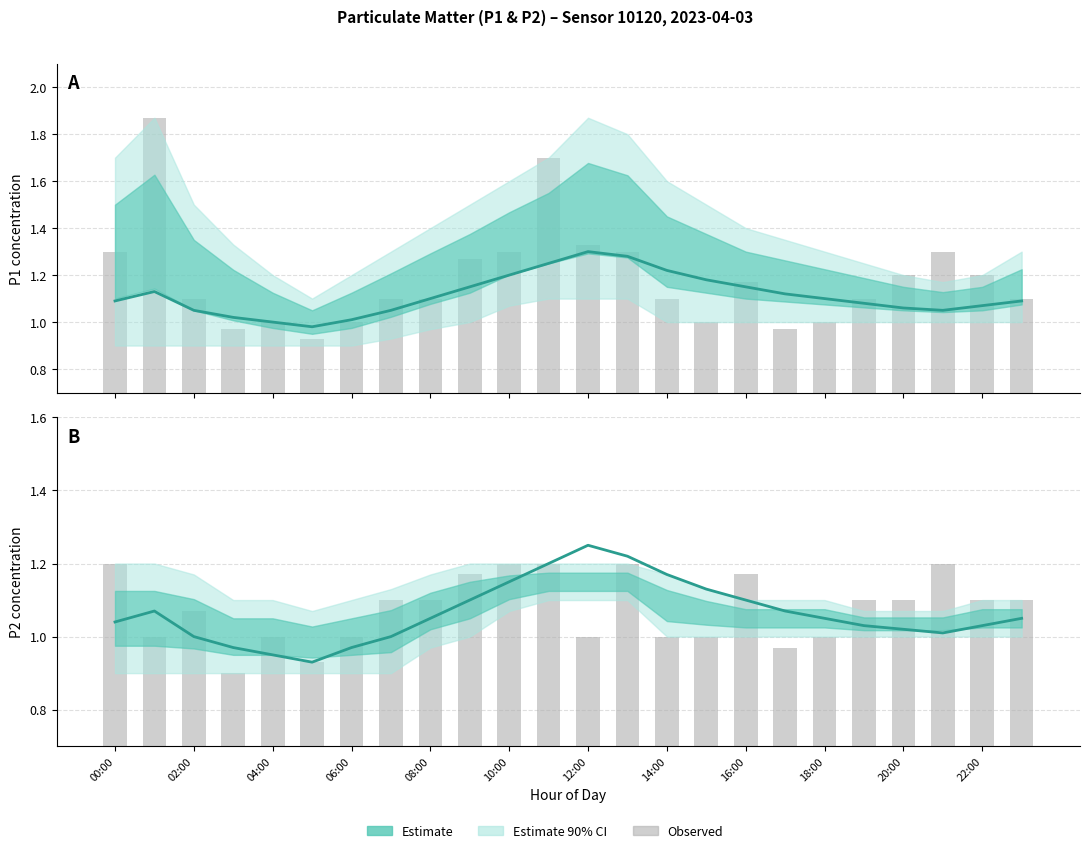

What is the difference between the maximum and second lowest values in the P1 Estimate series?

0.3